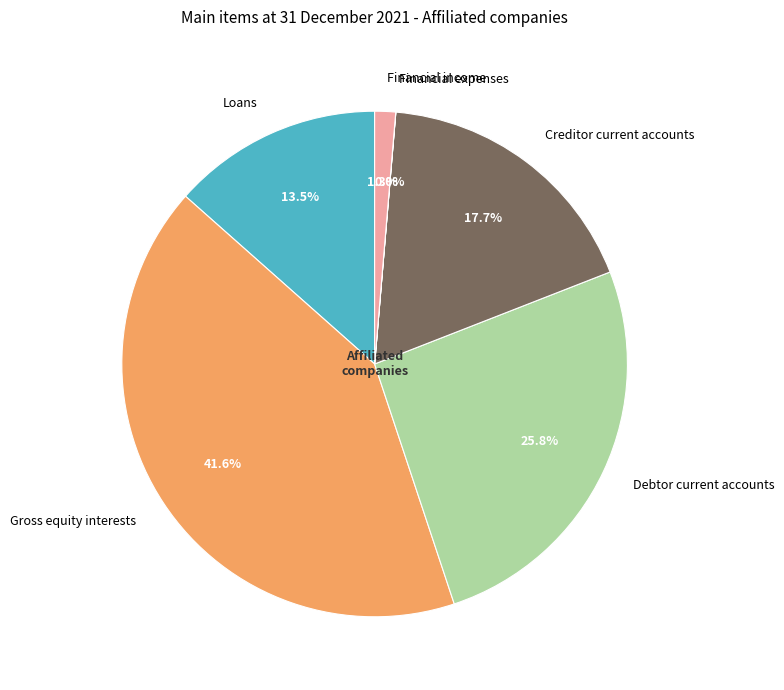

Does Loans represent more than half of the total?

No